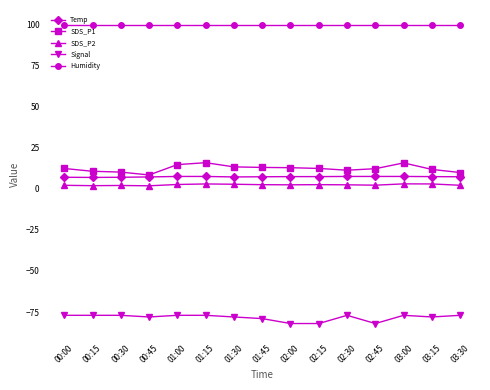

What is the minimum value for Signal?

-82.0